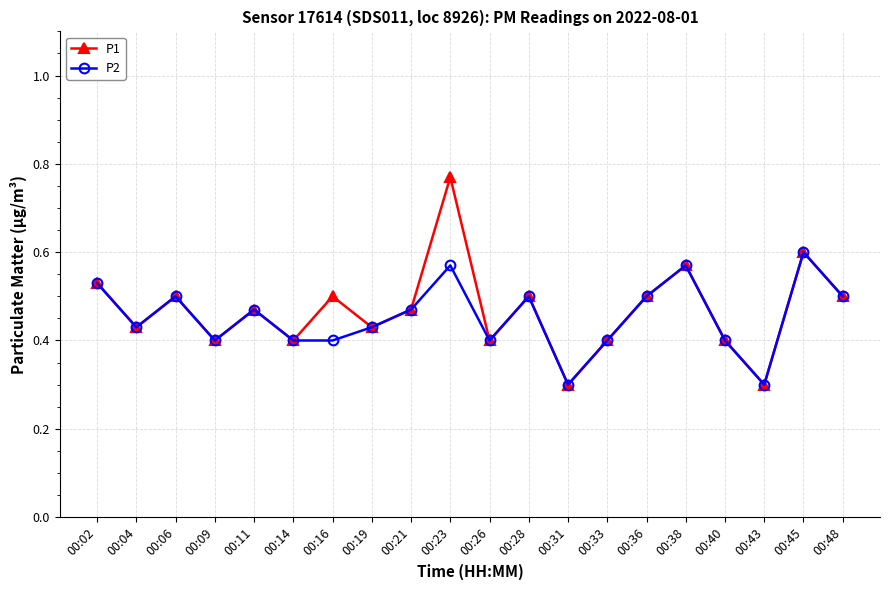

Which label corresponds to the largest value in the chart?

00:23